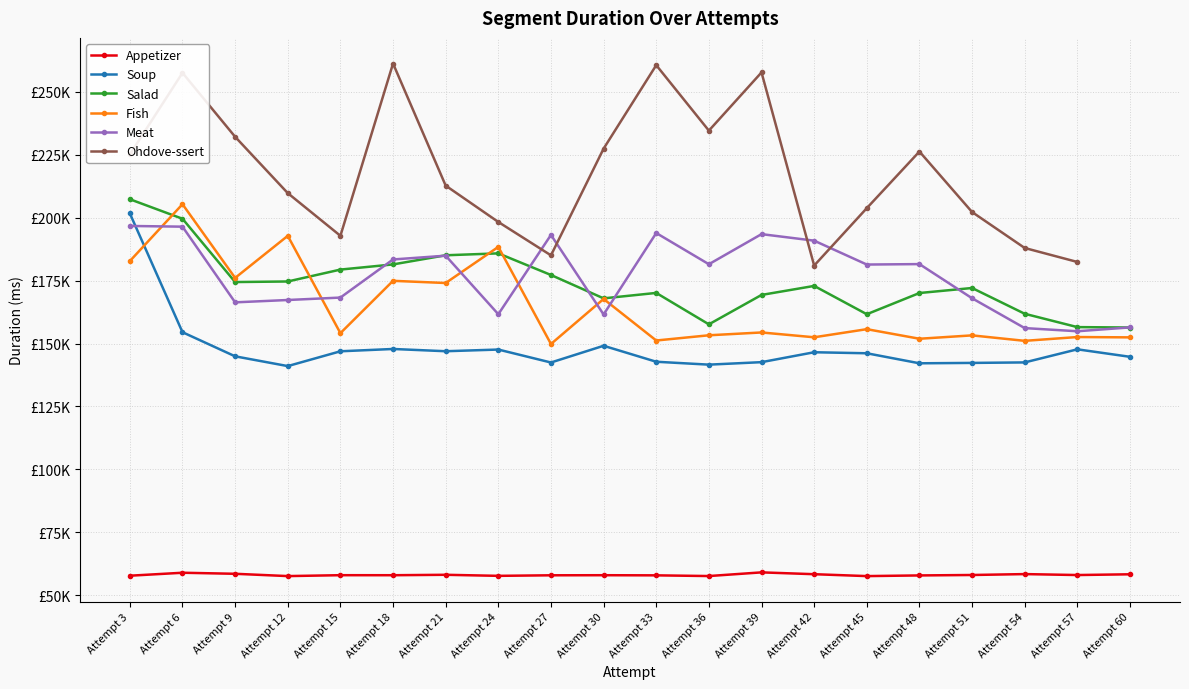

What is the sum of the Soup values at Attempt 36 and Attempt 51?

283944.0